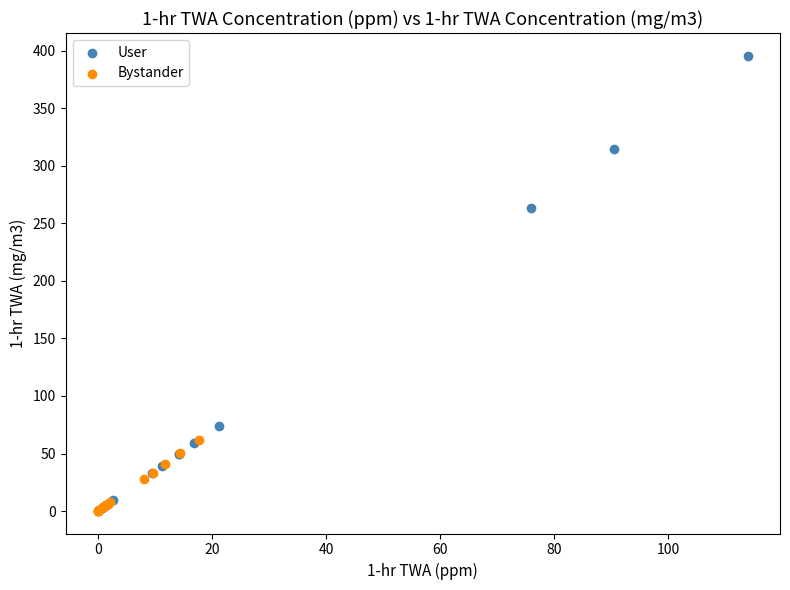

Which series reaches the maximum Y coordinate?

User